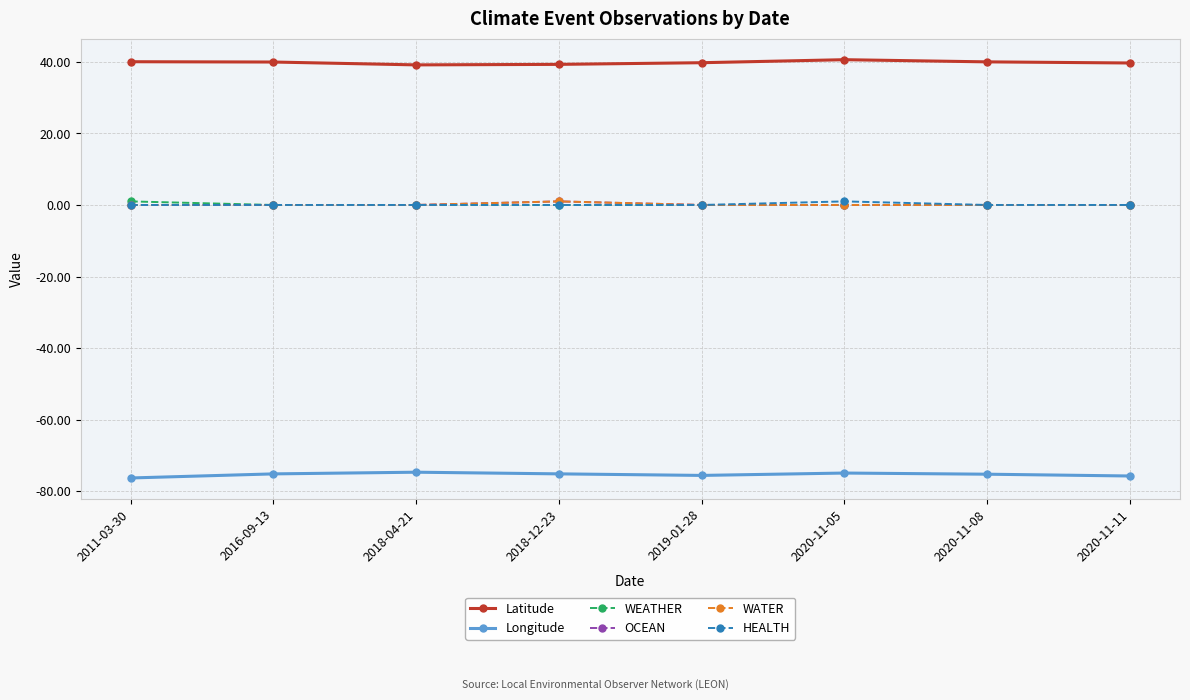

The WATER series shows 0.3 at 2018-12-23. True or false?

False